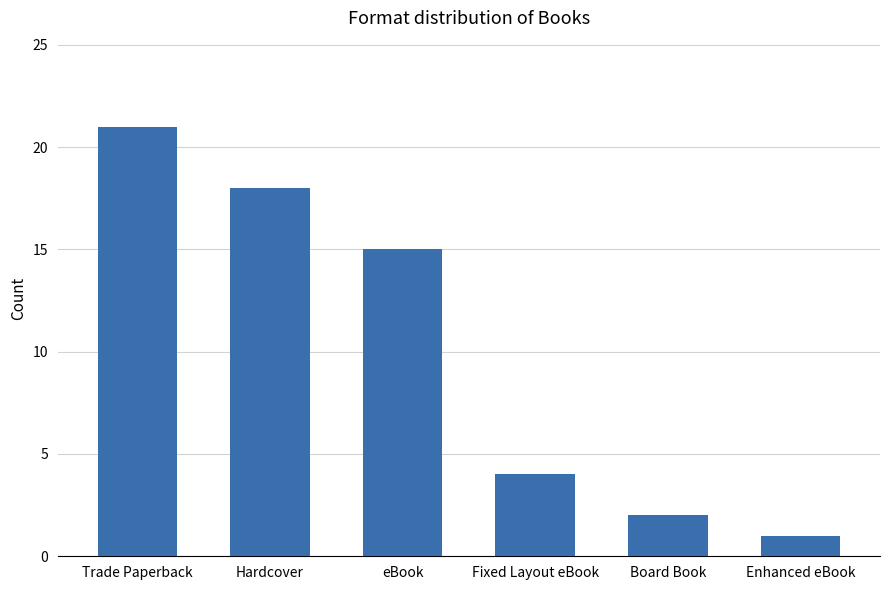

The chart shows a value of 1 at Enhanced eBook. True or false?

True